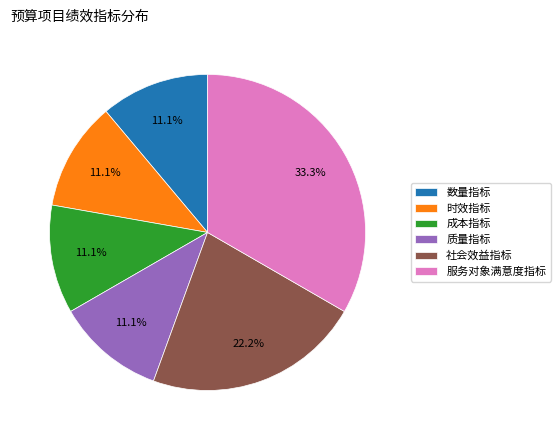

Which slice is the largest?

服务对象满意度指标